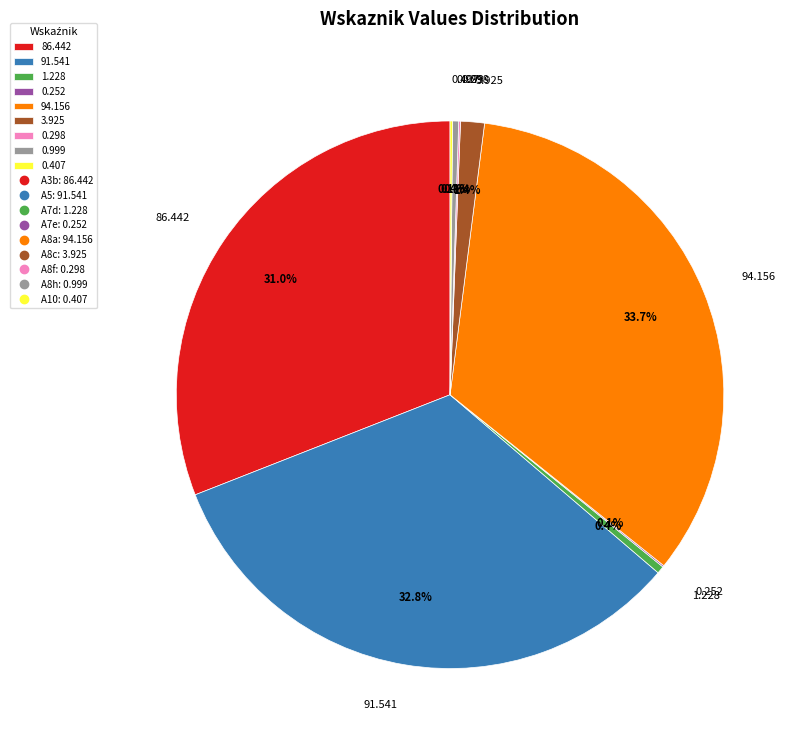

Is there any slice that represents more than half of the pie?

No